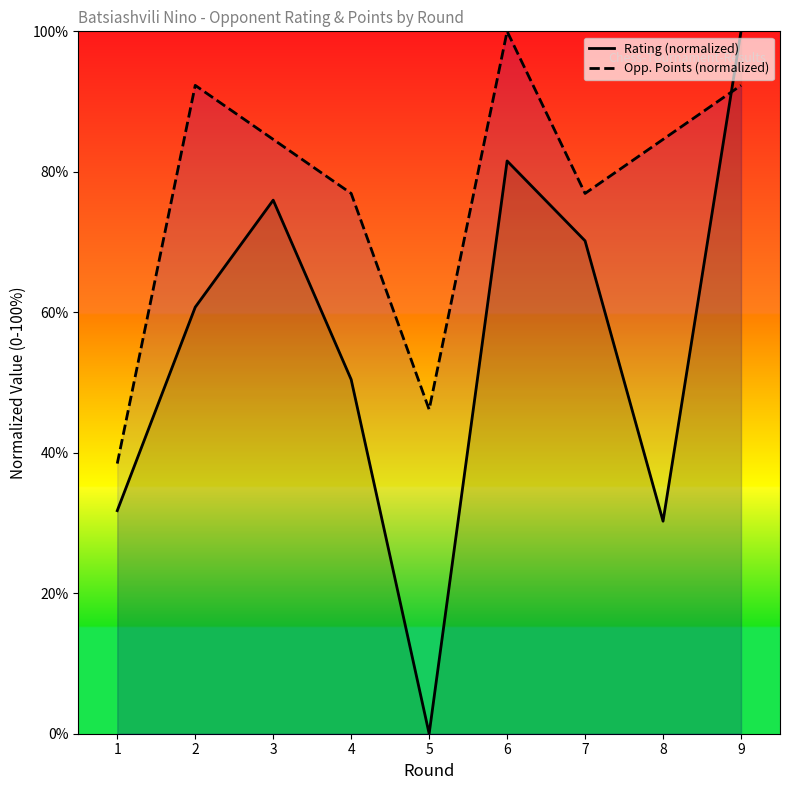

What value does the Opp. Points (normalized) series have at 8?

84.6